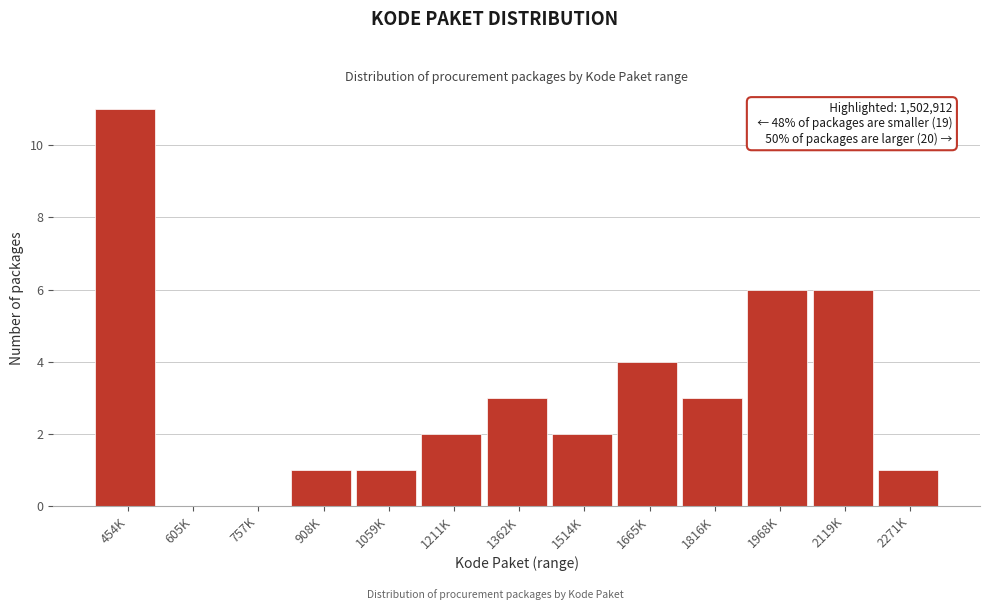

Reading right to left, extract all data points from this chart.

2271K=1	2119K=6	1968K=6	1816K=3	1665K=4	1514K=2	1362K=3	1211K=2	1059K=1	908K=1	757K=0	605K=0	454K=11